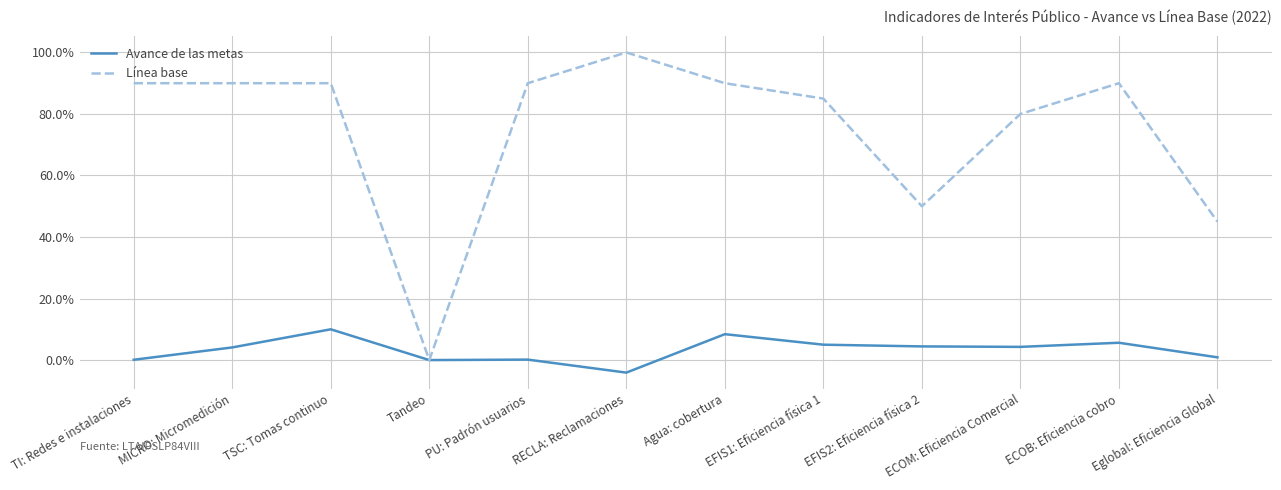

True or false: Línea base has more than 2 points higher than both neighbors.

False